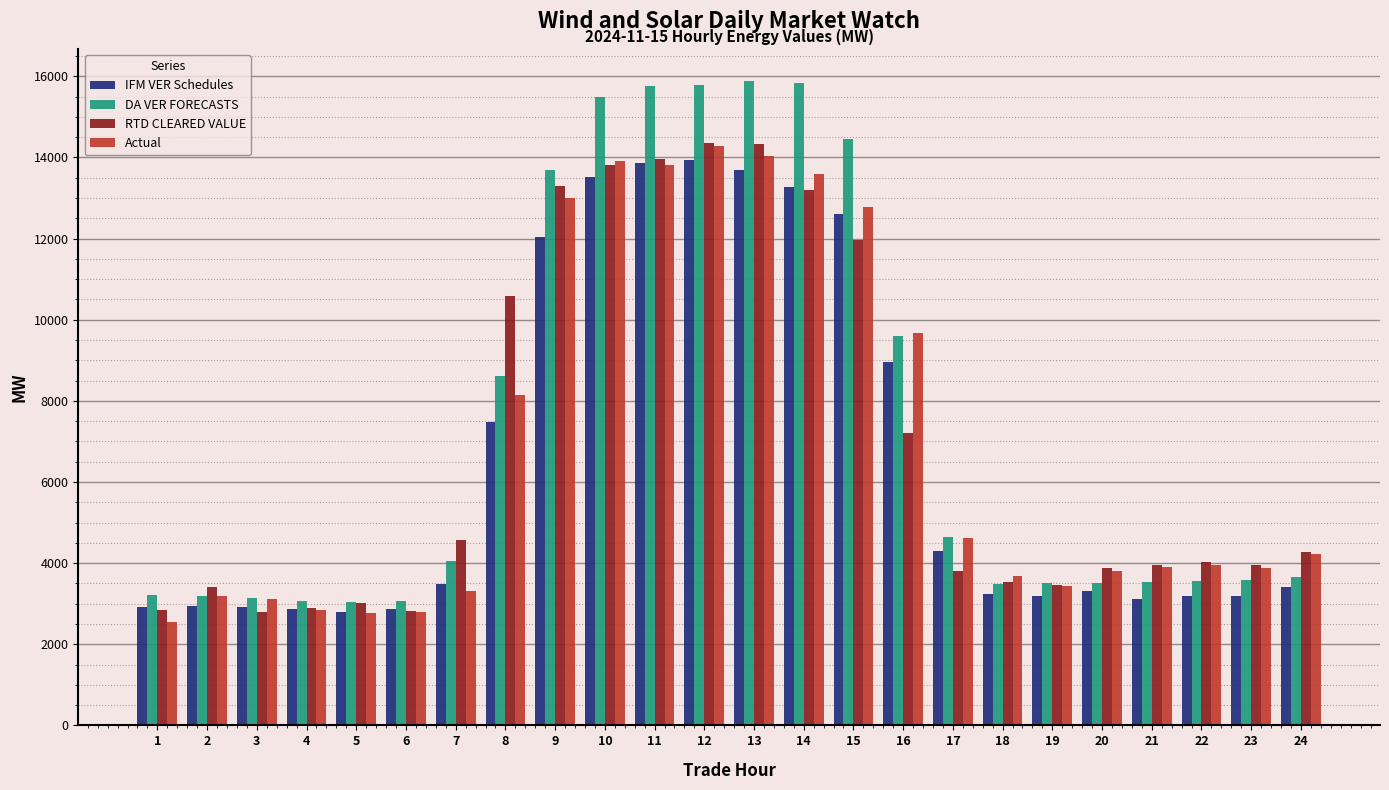

What is the average value of the RTD CLEARED VALUE series?

6914.2